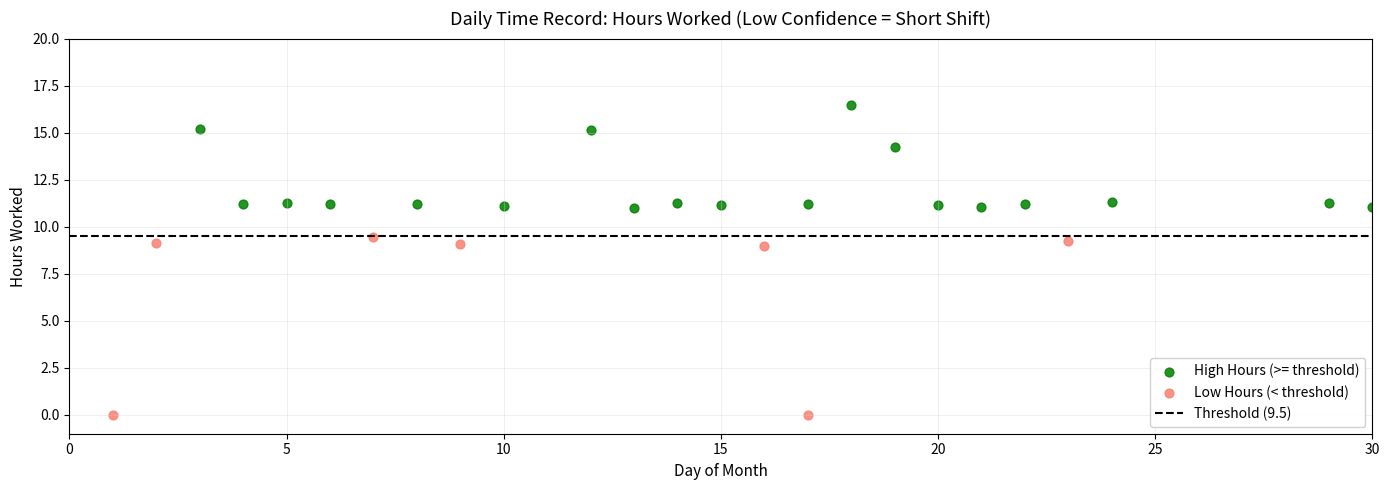

Which series contains the highest Y value?

High Hours (>= threshold)